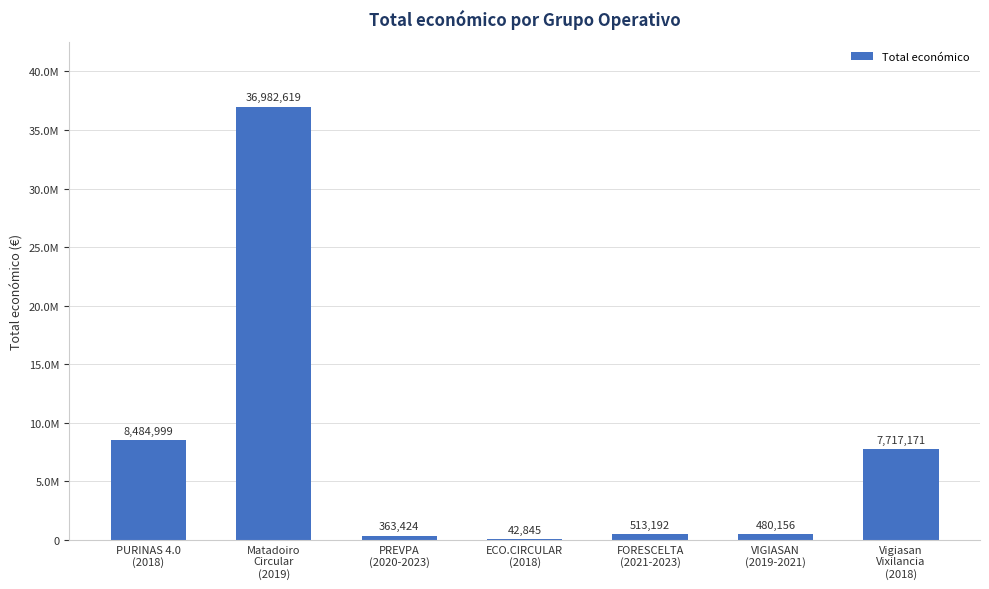

What is the average value?

7797772